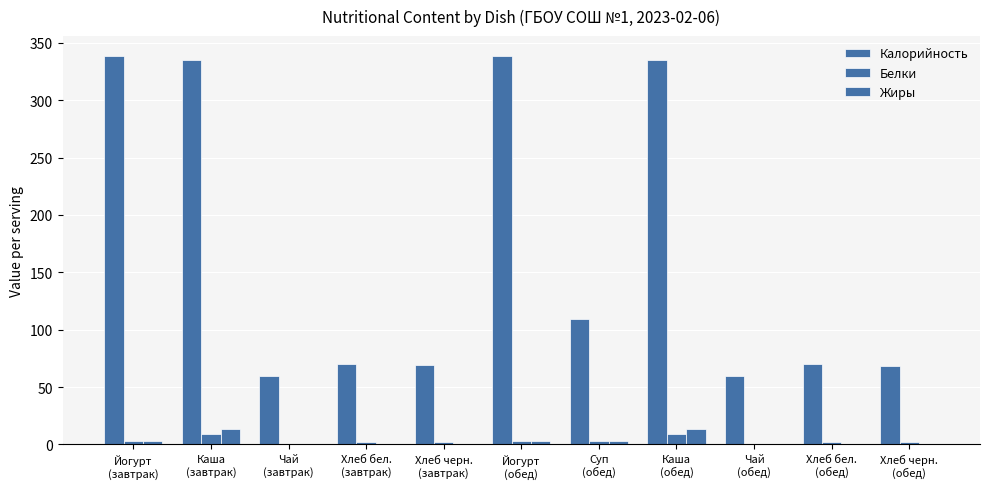

Does the chart contain stacked bars?

No